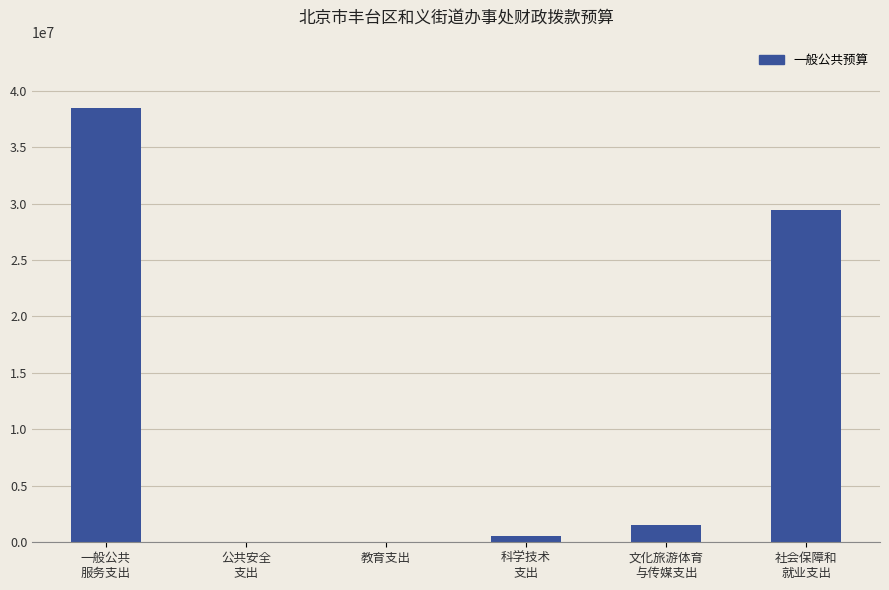

What is the difference between the values at 教育支出 and 文化旅游体育
与传媒支出?

1445026.0